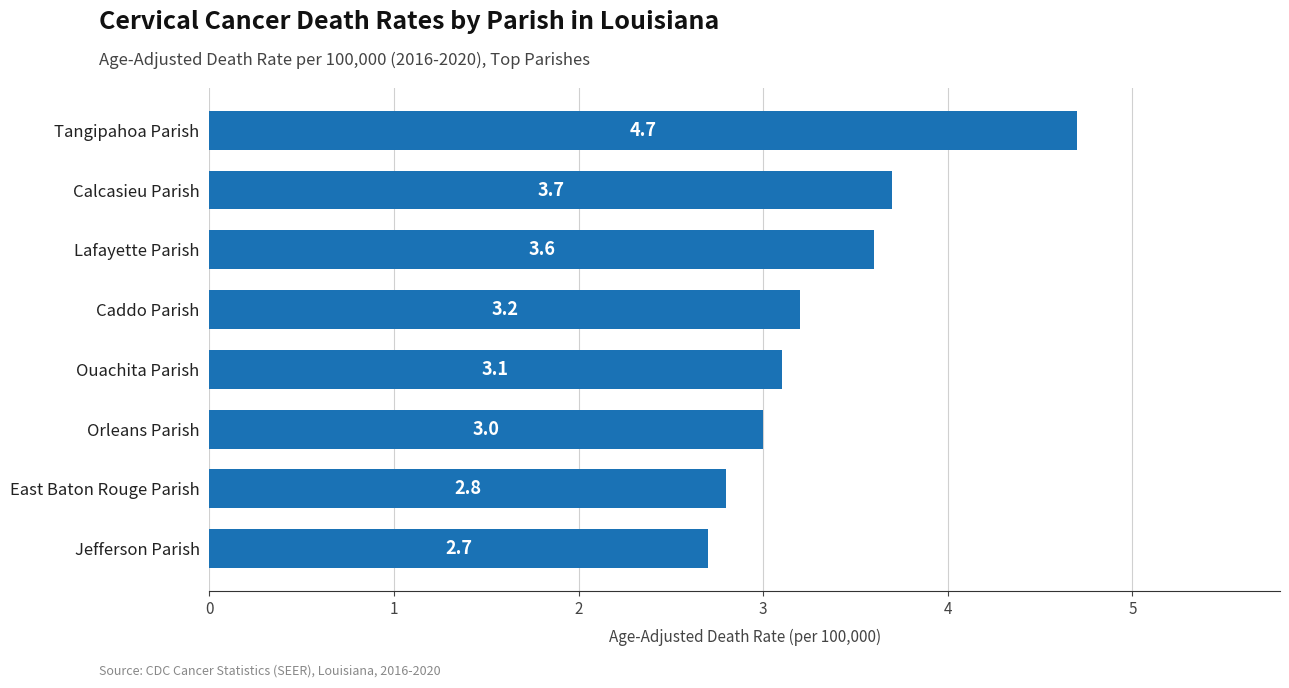

Which label corresponds to the largest value in the chart?

Tangipahoa Parish